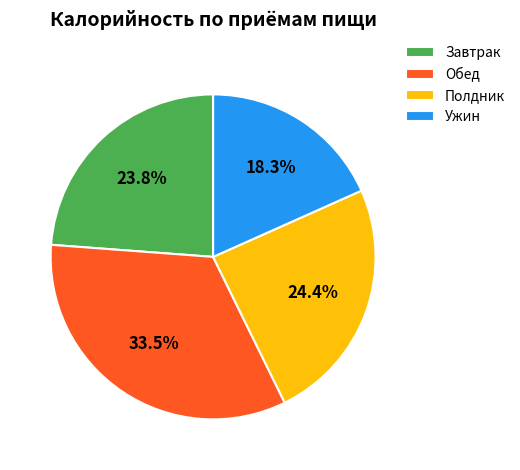

Do Полдник and Обед together represent more than half of the pie?

Yes